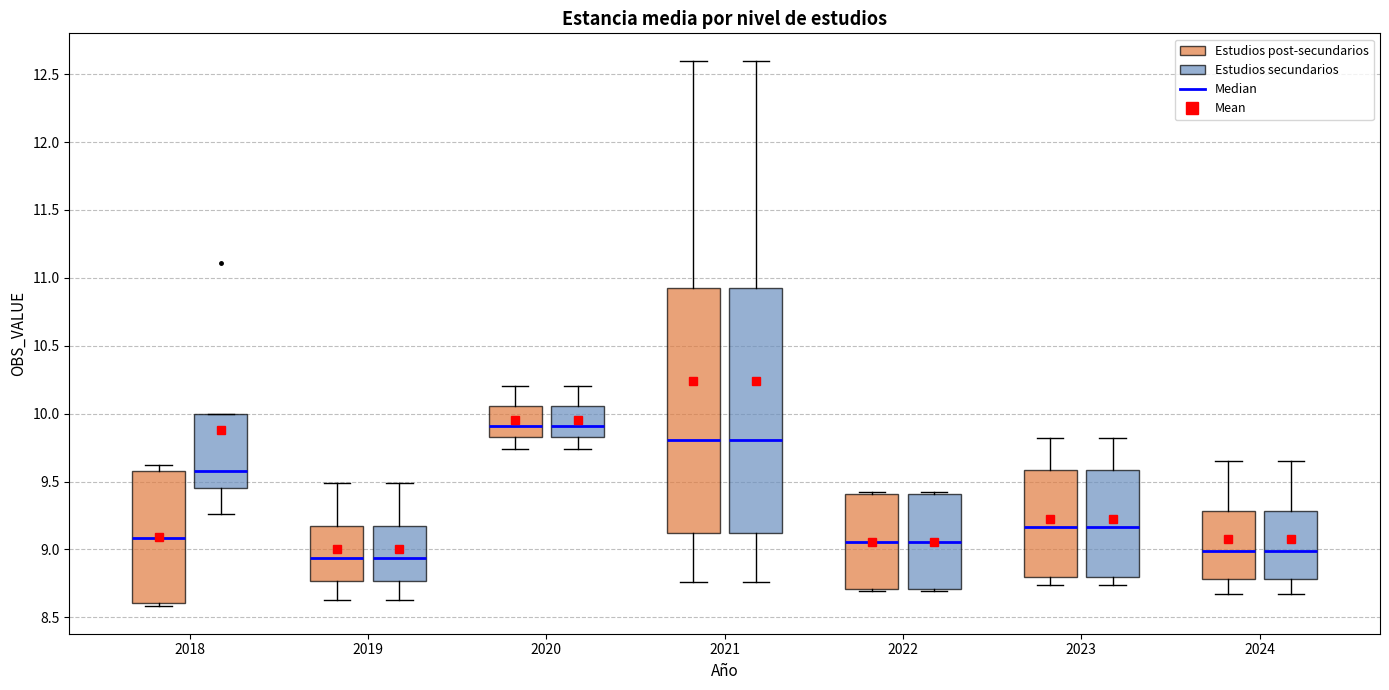

Reading left to right, transcribe this box plot: for each box, give where its median line is, the range the box spans, and where its two whiskers end, as read against the y-axis. The values are not printed on the chart, so give them approximately, as read against the axis.

2018 (Estudios post-secundarios): median 9.10, box 8.60 to 9.60, whiskers 8.60 (just below the box's lower edge) to 9.60 (just above the box's upper edge)
2018 (Estudios secundarios): median 9.60, box 9.45 to 10.00, whiskers 9.25 to 10.00
2019 (Estudios post-secundarios): median 8.95, box 8.75 to 9.20, whiskers 8.65 to 9.50
2019 (Estudios secundarios): median 8.95, box 8.75 to 9.20, whiskers 8.65 to 9.50
2020 (Estudios post-secundarios): median 9.90, box 9.85 to 10.05, whiskers 9.75 to 10.20
2020 (Estudios secundarios): median 9.90, box 9.85 to 10.05, whiskers 9.75 to 10.20
2021 (Estudios post-secundarios): median 9.80, box 9.10 to 10.95, whiskers 8.75 to 12.60
2021 (Estudios secundarios): median 9.80, box 9.10 to 10.95, whiskers 8.75 to 12.60
2022 (Estudios post-secundarios): median 9.05, box 8.70 to 9.40, whiskers 8.70 (just below the box's lower edge) to 9.40
2022 (Estudios secundarios): median 9.05, box 8.70 to 9.40, whiskers 8.70 (just below the box's lower edge) to 9.40
2023 (Estudios post-secundarios): median 9.15, box 8.80 to 9.60, whiskers 8.75 to 9.80
2023 (Estudios secundarios): median 9.15, box 8.80 to 9.60, whiskers 8.75 to 9.80
2024 (Estudios post-secundarios): median 9.00, box 8.80 to 9.30, whiskers 8.65 to 9.65
2024 (Estudios secundarios): median 9.00, box 8.80 to 9.30, whiskers 8.65 to 9.65